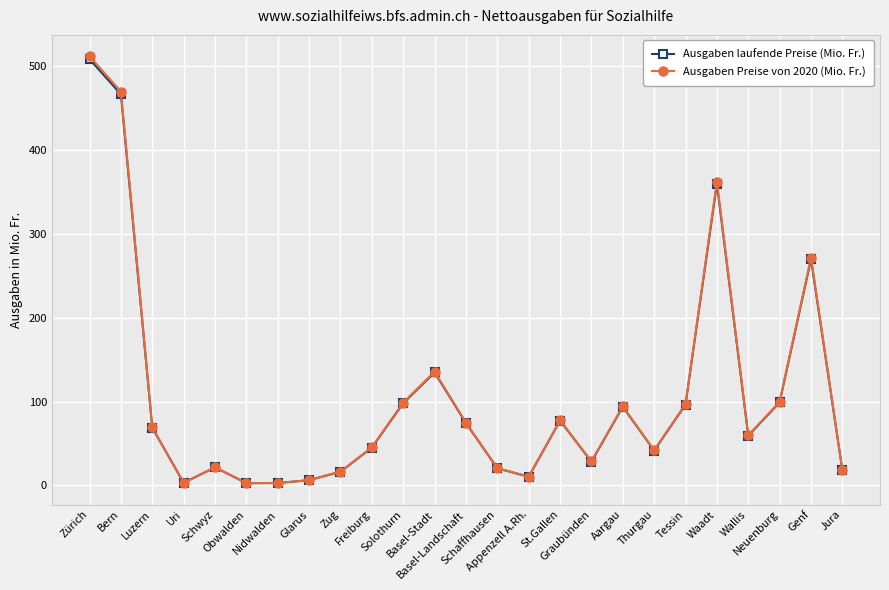

True or false: Ausgaben laufende Preise (Mio. Fr.) and Ausgaben Preise von 2020 (Mio. Fr.) intersect in this chart.

False